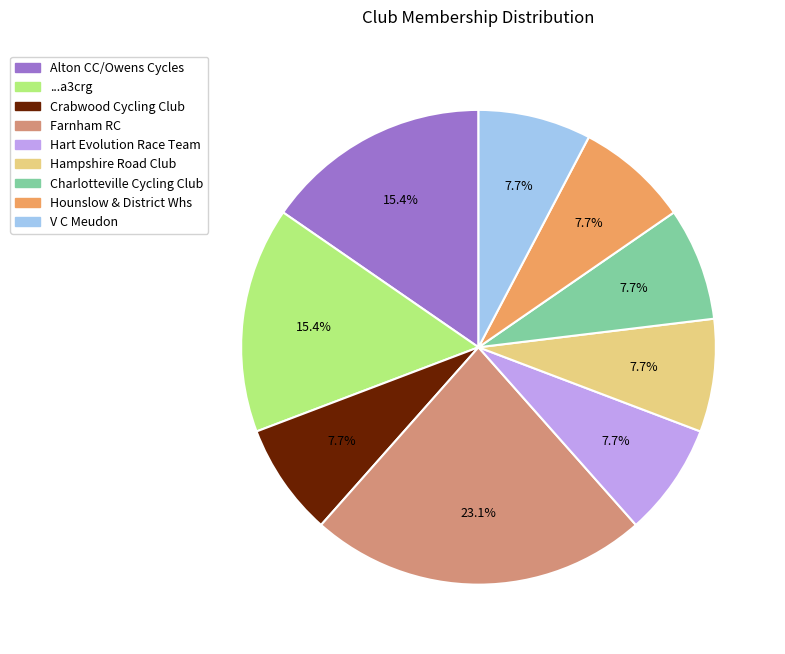

What is the ratio of the value at Charlotteville Cycling Club to the value at Alton CC/Owens Cycles?

0.5